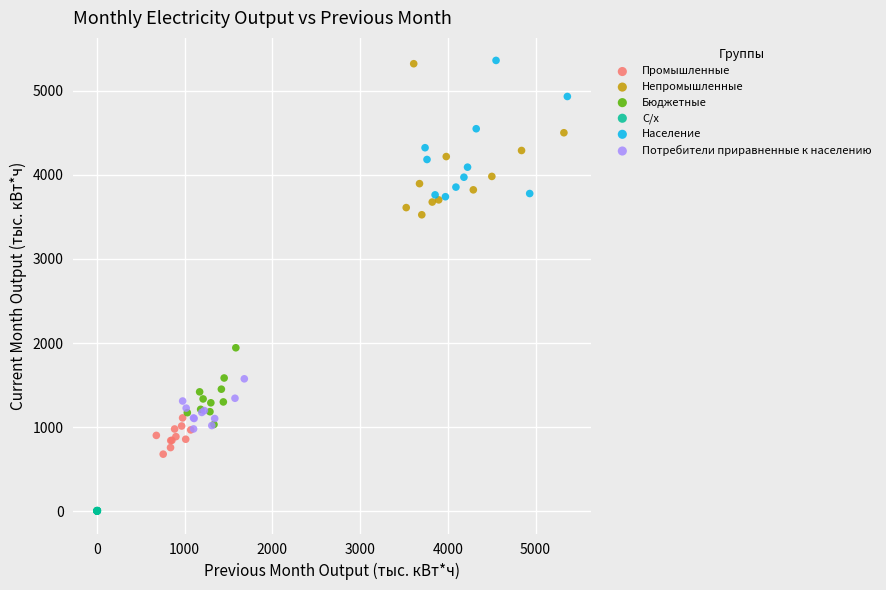

What are all the series names shown in the legend?

Промышленные, Непромышленные, Бюджетные, С/х, Население, Потребители приравненные к населению